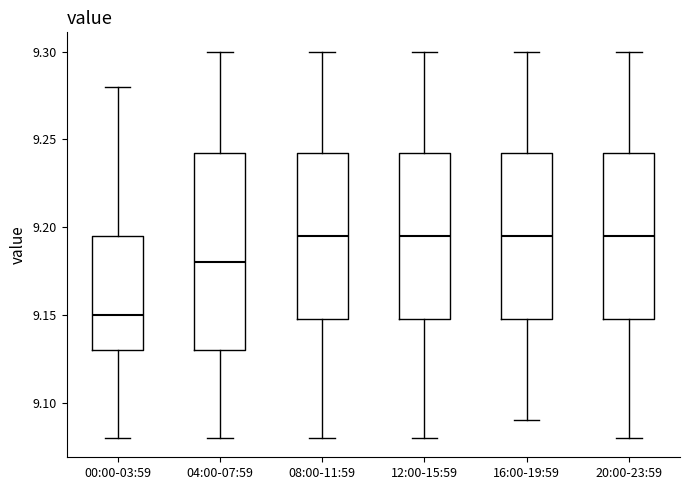

Reading left to right, transcribe this box plot: for each box, give where its median line is, the range the box spans, and where its two whiskers end, as read against the y-axis. The values are not printed on the chart, so give them approximately, as read against the axis.

00:00-03:59: median 9.150, box 9.130 to 9.195, whiskers 9.080 to 9.280
04:00-07:59: median 9.180, box 9.130 to 9.245, whiskers 9.080 to 9.300
08:00-11:59: median 9.195, box 9.150 to 9.245, whiskers 9.080 to 9.300
12:00-15:59: median 9.195, box 9.150 to 9.245, whiskers 9.080 to 9.300
16:00-19:59: median 9.195, box 9.150 to 9.245, whiskers 9.090 to 9.300
20:00-23:59: median 9.195, box 9.150 to 9.245, whiskers 9.080 to 9.300